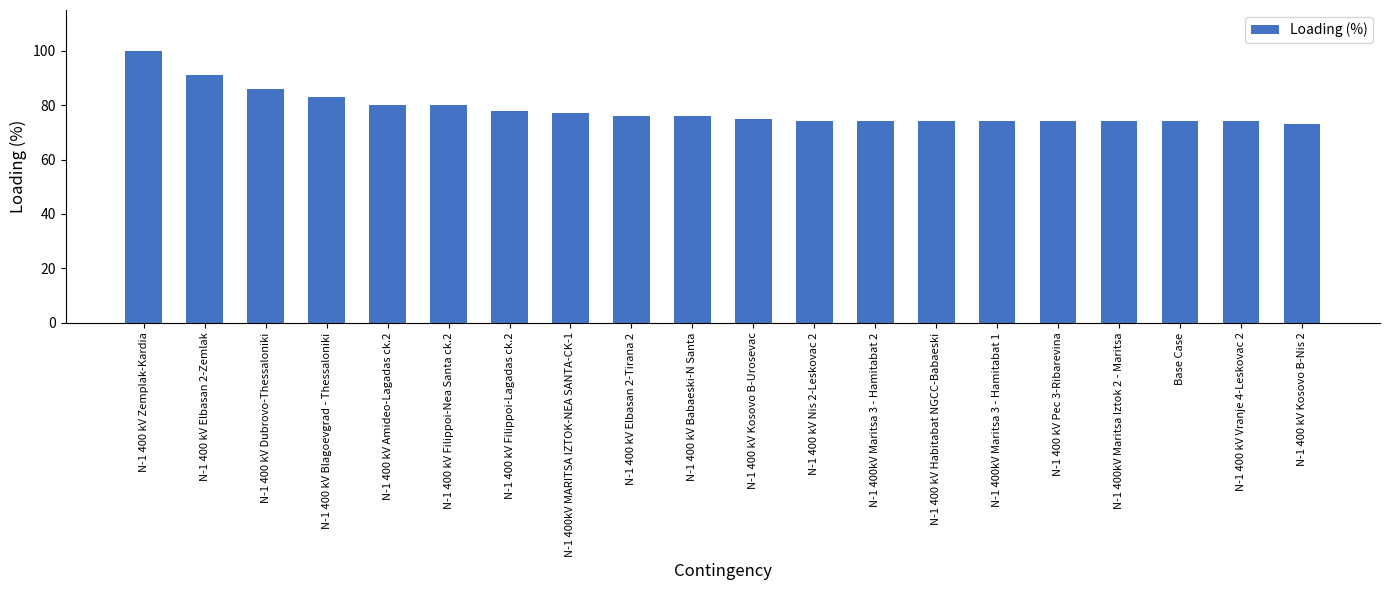

Are the bars grouped side by side (vs. stacked)?

No